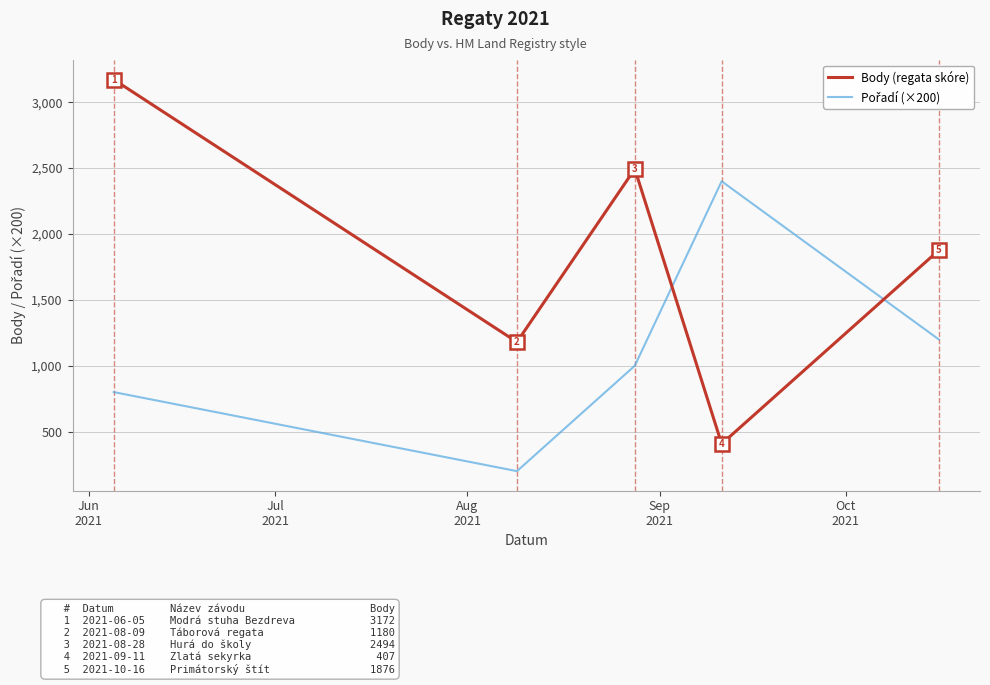

What is the difference between the maximum and minimum values in the Body (regata skóre) series?

2765